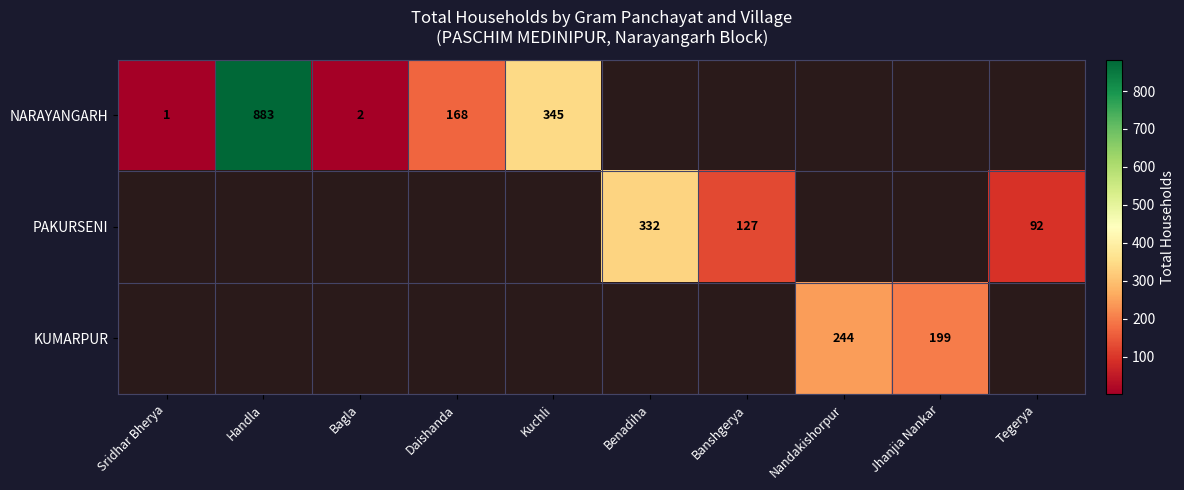

What is the difference between the NARAYANGARH values at Kuchli and Daishanda?

177